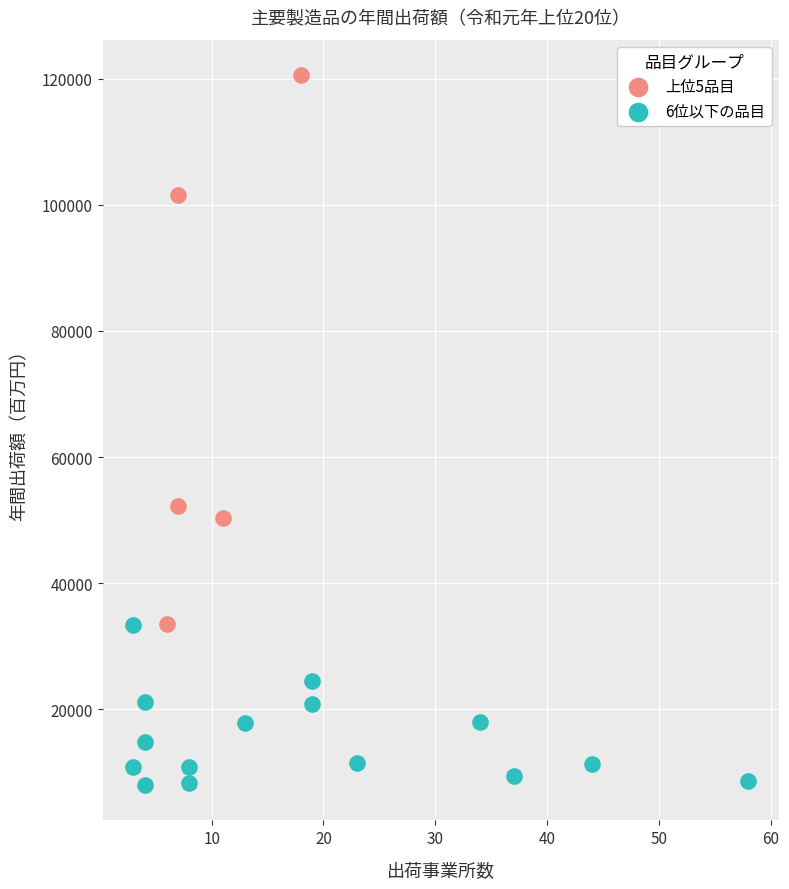

Which series contains the highest Y value?

上位5品目